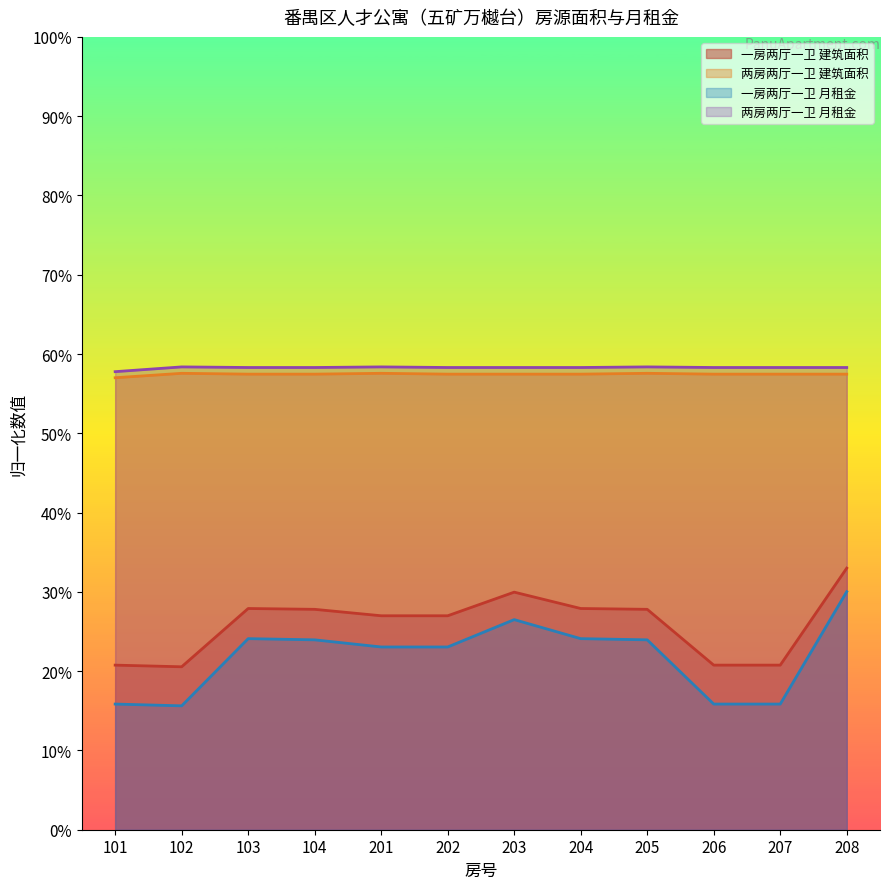

True or false: 一房两厅一卫 and 两房两厅一卫 cross at least once.

False